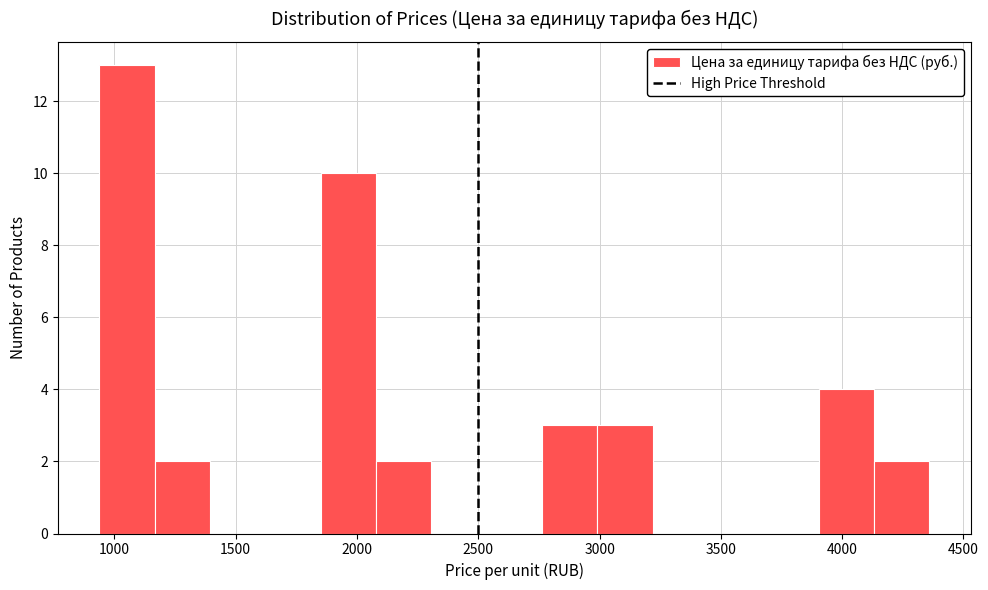

What is the height of the bar covering 1150 to 1400 on the x-axis? Neither the bar edges nor the heights are printed on the chart, so give them approximately, as read against the axes.

2